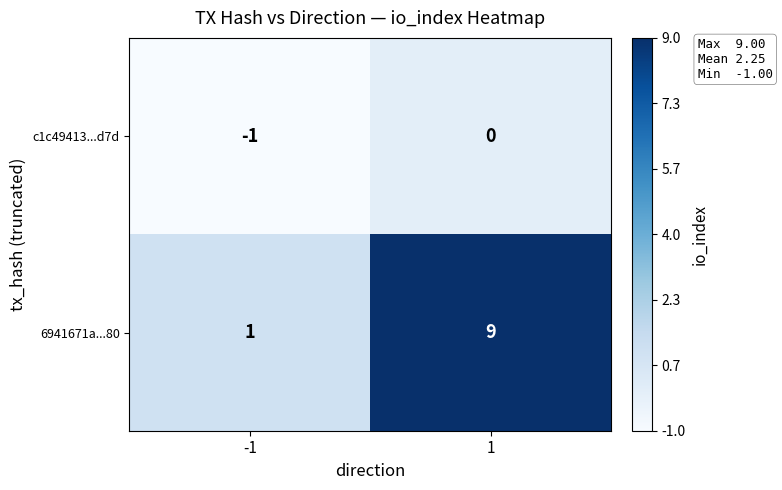

The c1c49413...d7d series shows -2 at -1. True or false?

False